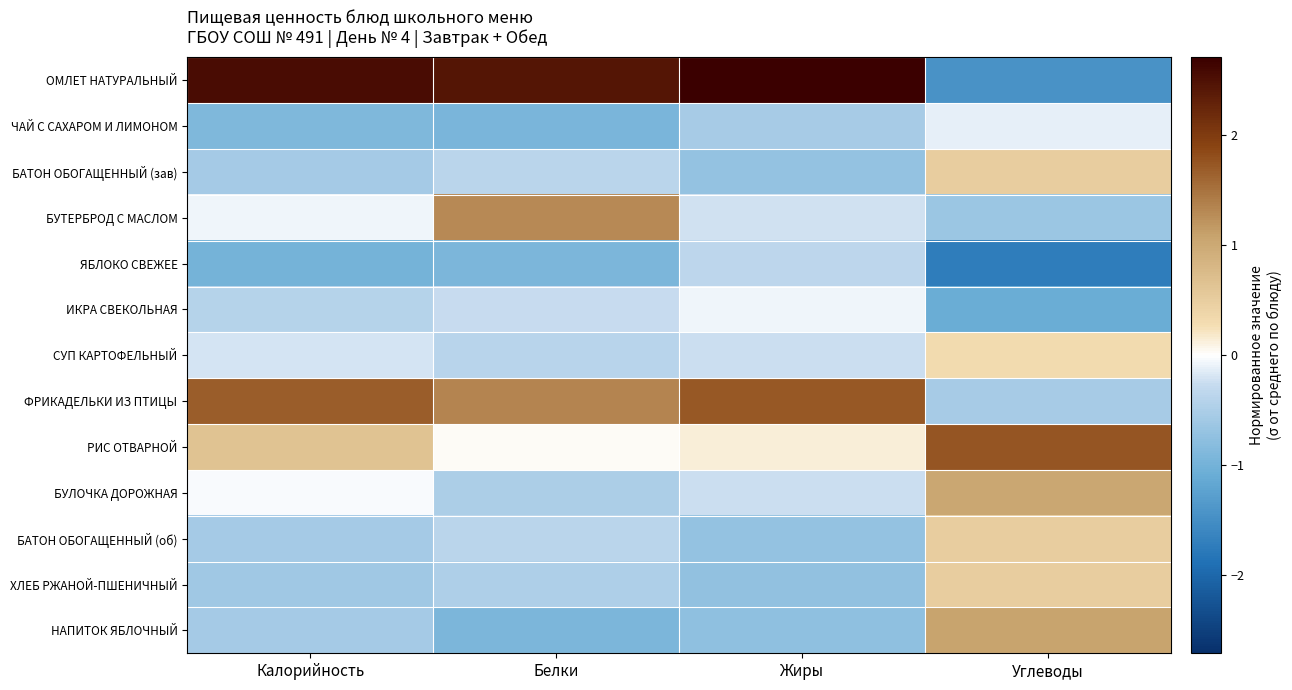

At which category is the sum across all series the highest?

Калорийность